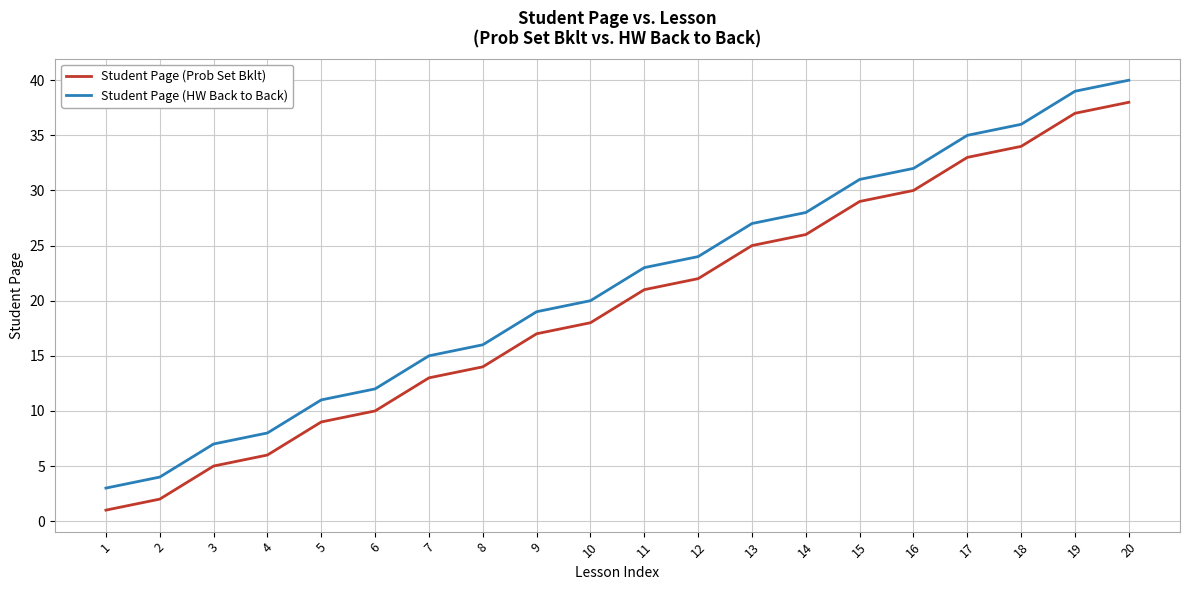

Which series has the largest total across all categories?

Student Page (HW Back to Back)